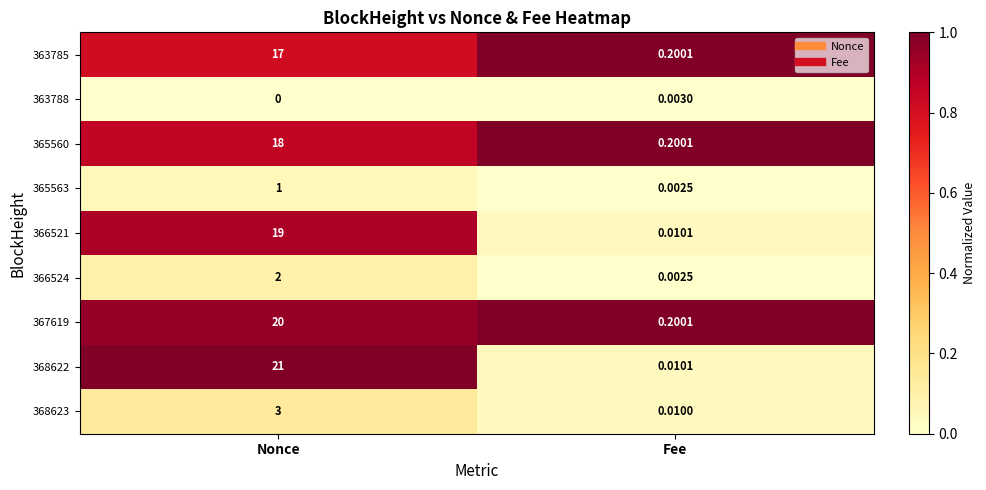

At which label is 368622 closest to 10?

Fee